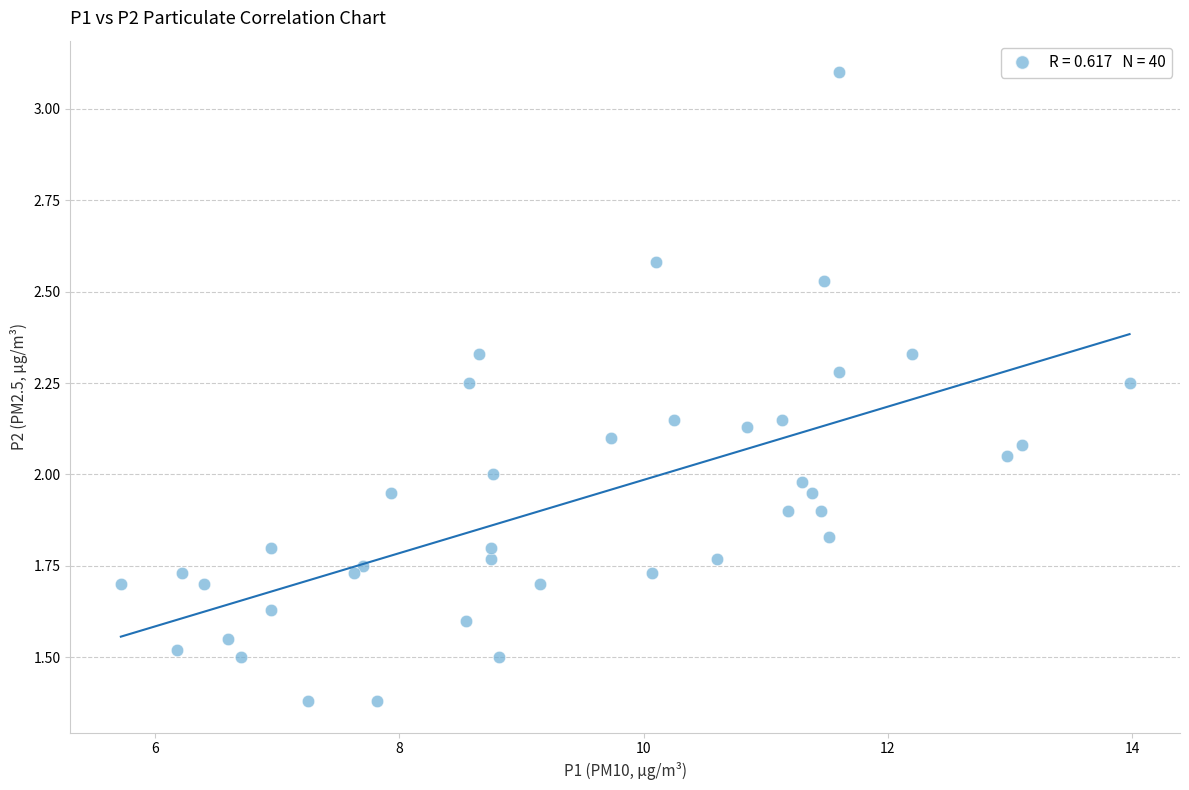

What is the range of X values (max minus min)?

8.3